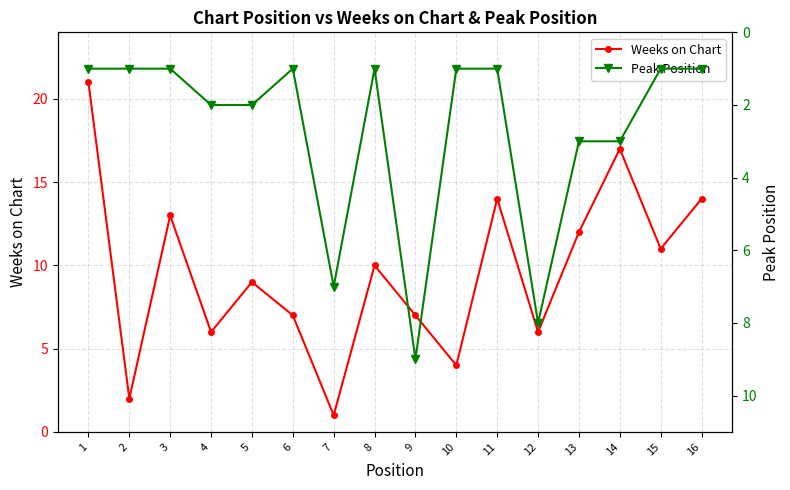

How many interior local peaks does the Peak Position series have?

3